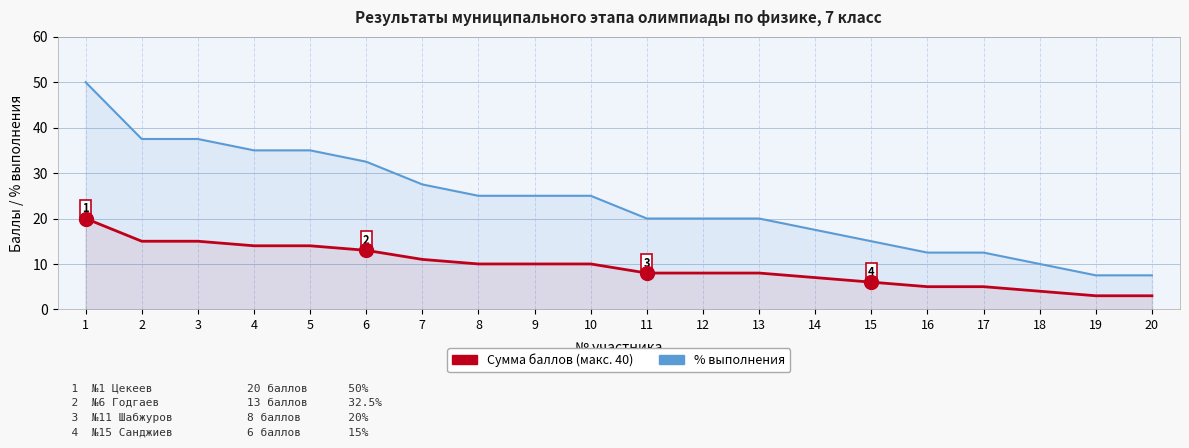

True or false: Сумма баллов has more than 1 interior local peaks.

False